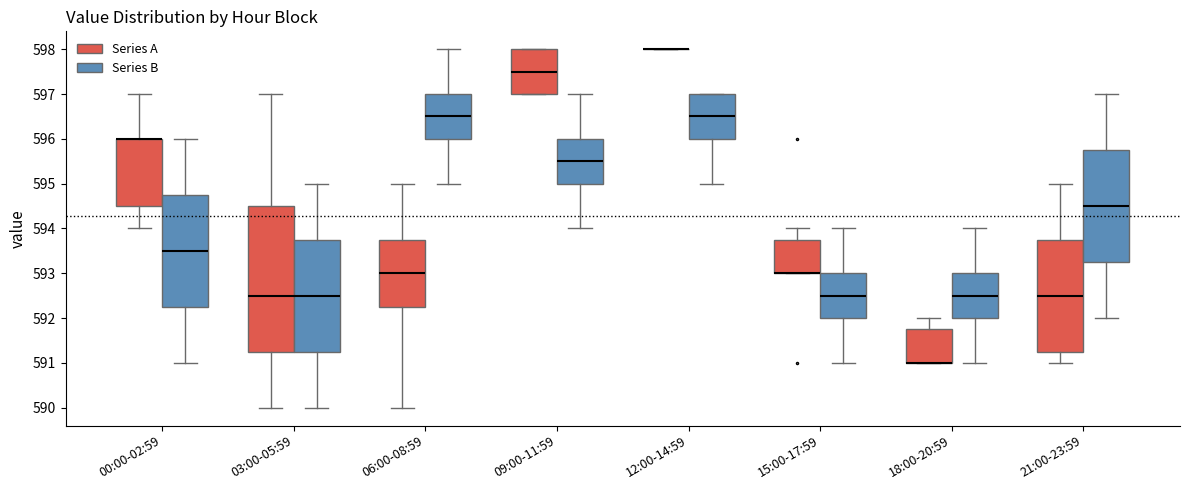

Reading left to right, read every box against the y-axis: the position of its median line, the range the box covers, and the ends of its whiskers. The values are not printed on the chart, so give them approximately, as read against the axis.

00:00-02:59 (Series A): median 596.0 (drawn on the box's upper edge), box 594.5 to 596.0, whiskers 594.0 to 597.0
00:00-02:59 (Series B): median 593.5, box 592.3 to 594.8, whiskers 591.0 to 596.0
03:00-05:59 (Series A): median 592.5, box 591.3 to 594.5, whiskers 590.0 to 597.0
03:00-05:59 (Series B): median 592.5, box 591.3 to 593.8, whiskers 590.0 to 595.0
06:00-08:59 (Series A): median 593.0, box 592.3 to 593.8, whiskers 590.0 to 595.0
06:00-08:59 (Series B): median 596.5, box 596.0 to 597.0, whiskers 595.0 to 598.0
09:00-11:59 (Series A): median 597.5, box 597.0 to 598.0, whiskers 597.0 to 598.0
09:00-11:59 (Series B): median 595.5, box 595.0 to 596.0, whiskers 594.0 to 597.0
12:00-14:59 (Series A): box collapsed to a line at 598.0, whiskers 598.0 to 598.0
12:00-14:59 (Series B): median 596.5, box 596.0 to 597.0, whiskers 595.0 to 597.0
15:00-17:59 (Series A): median 593.0 (drawn on the box's lower edge), box 593.0 to 593.8, whiskers 593.0 to 594.0
15:00-17:59 (Series B): median 592.5, box 592.0 to 593.0, whiskers 591.0 to 594.0
18:00-20:59 (Series A): median 591.0 (drawn on the box's lower edge), box 591.0 to 591.8, whiskers 591.0 to 592.0
18:00-20:59 (Series B): median 592.5, box 592.0 to 593.0, whiskers 591.0 to 594.0
21:00-23:59 (Series A): median 592.5, box 591.3 to 593.8, whiskers 591.0 to 595.0
21:00-23:59 (Series B): median 594.5, box 593.3 to 595.8, whiskers 592.0 to 597.0